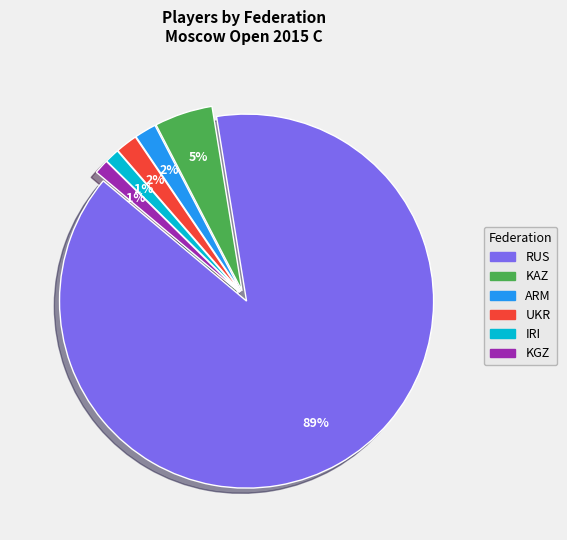

How many segments does this pie chart have?

6